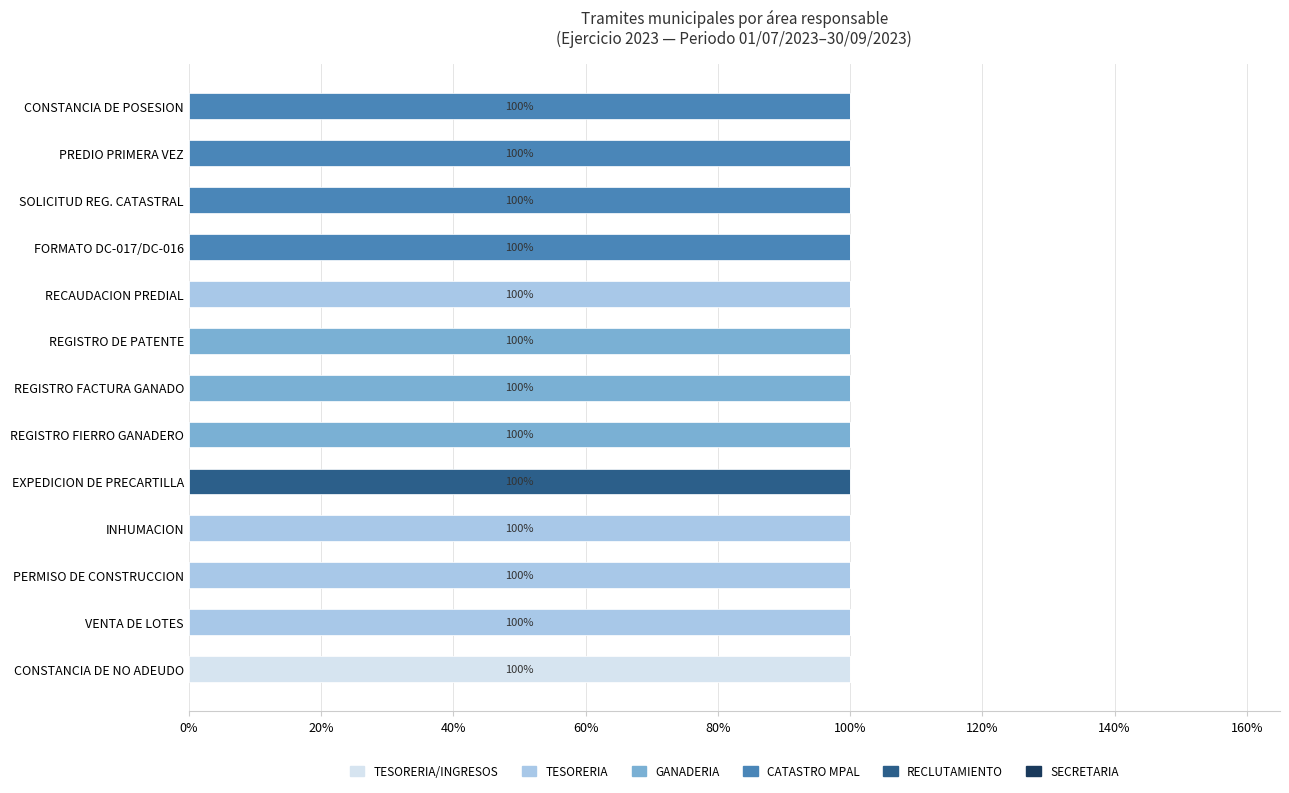

What are all the series names shown in the legend?

TESORERIA/INGRESOS, TESORERIA, GANADERIA, CATASTRO MPAL, RECLUTAMIENTO, SECRETARIA